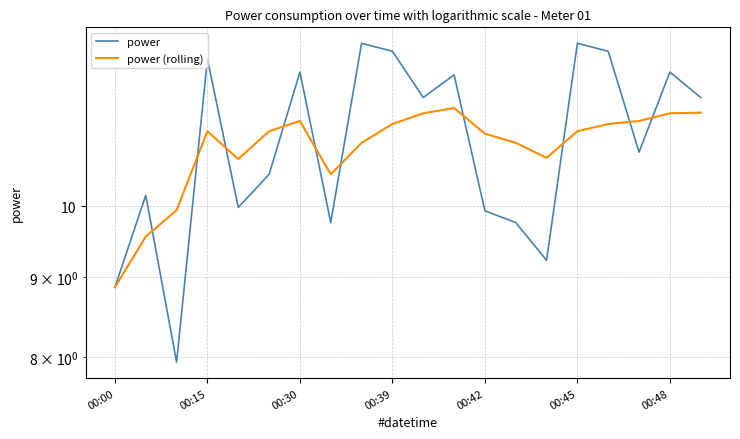

What is the minimum value for power?

7.9